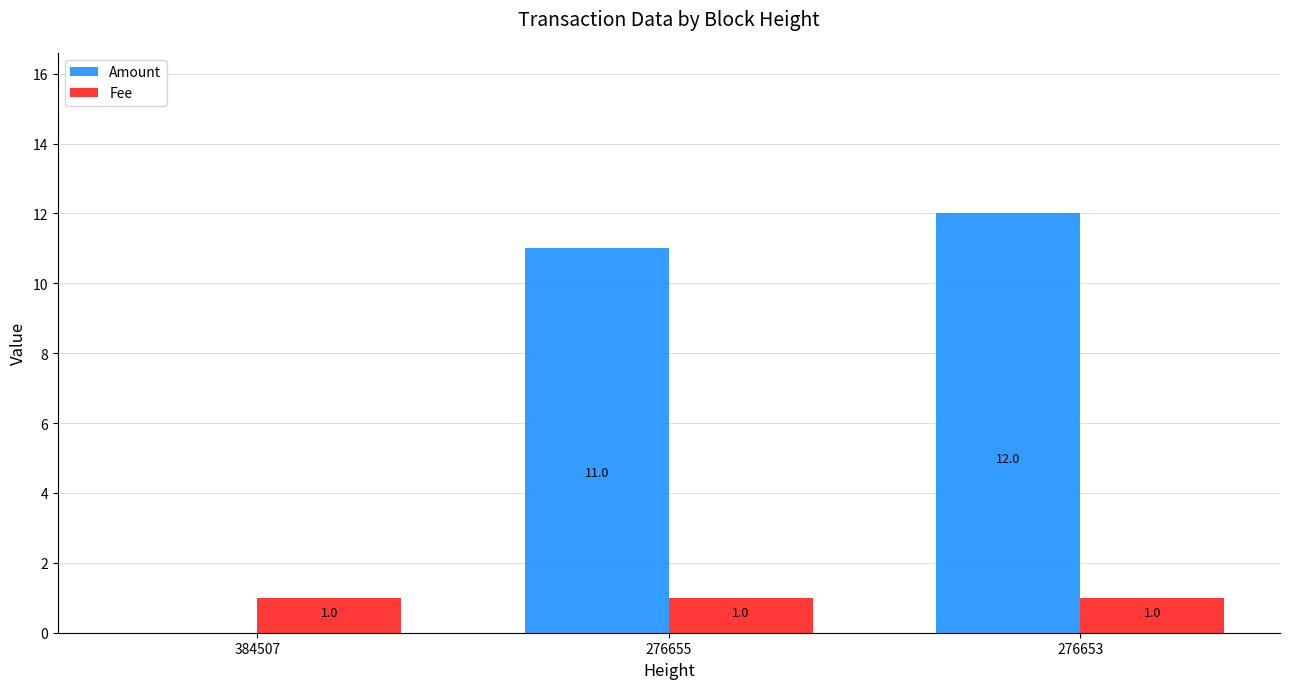

What is the total value across all series at 276653?

13